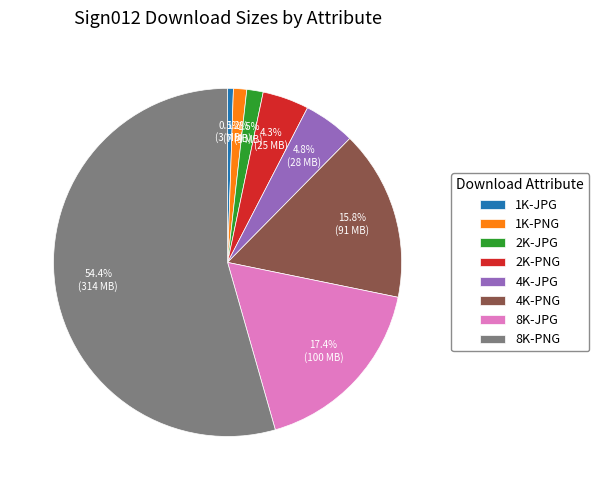

To the nearest percent, what is the difference between the largest and smallest slice percentages?

54%